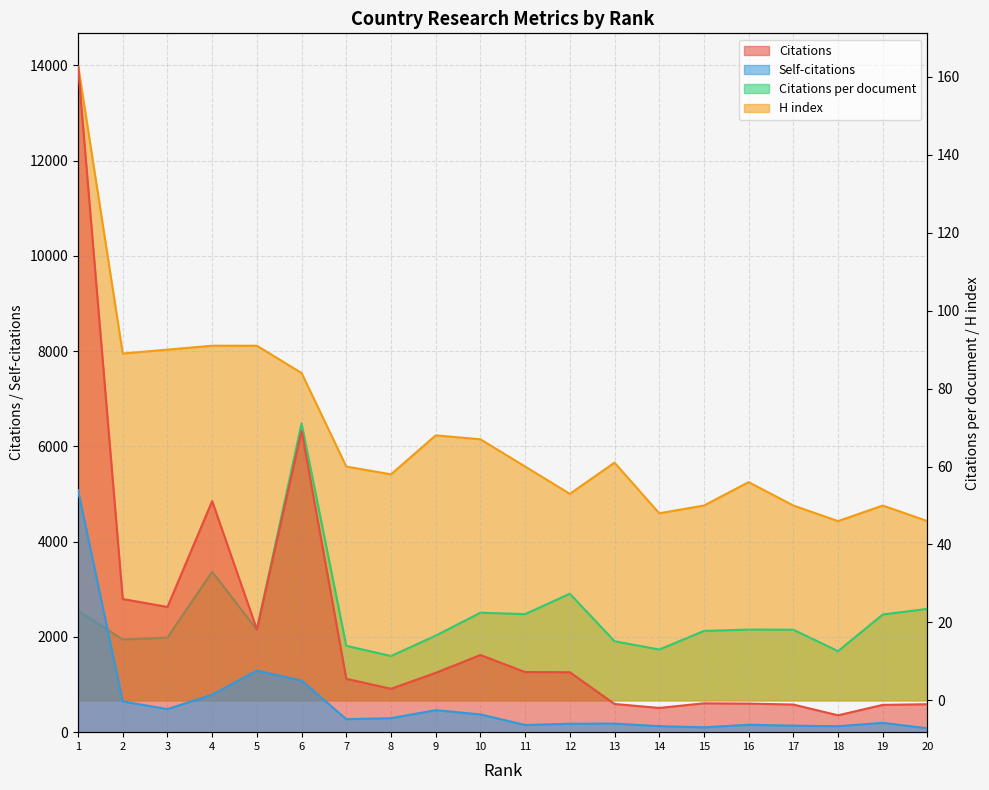

What is the difference between the highest and lowest values at 20?

563.5